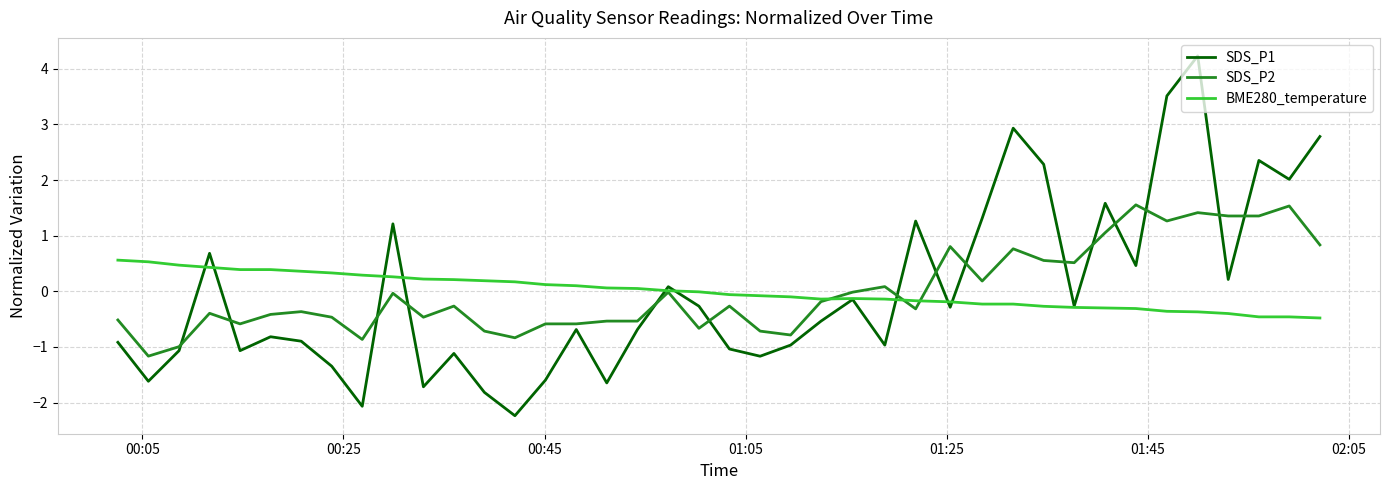

List the series in order of their peak value, highest first.

SDS_P1, SDS_P2, BME280_temperature